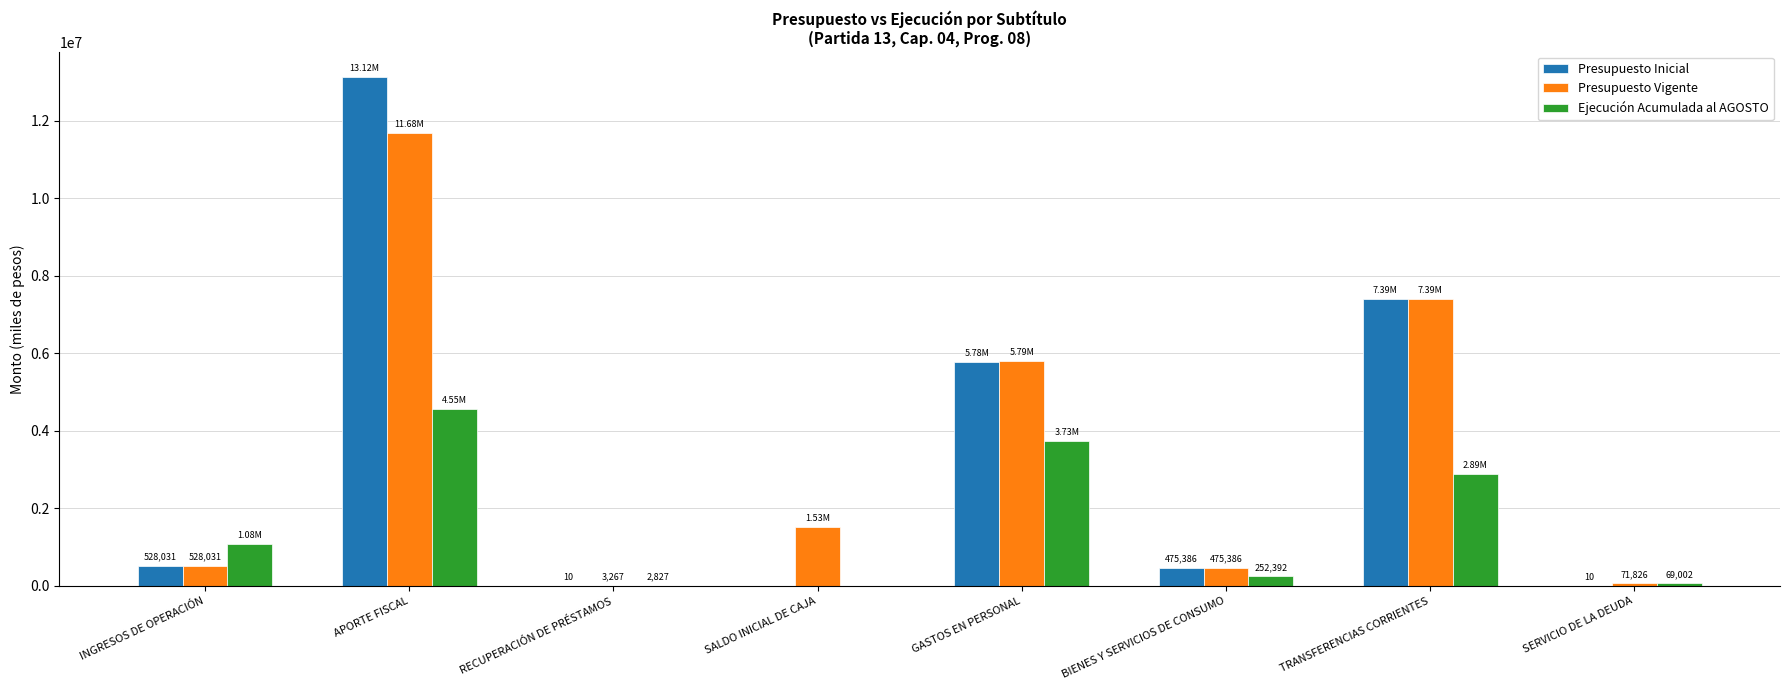

What are all the series names shown in the legend?

Presupuesto Inicial, Presupuesto Vigente, Ejecución Acumulada al AGOSTO